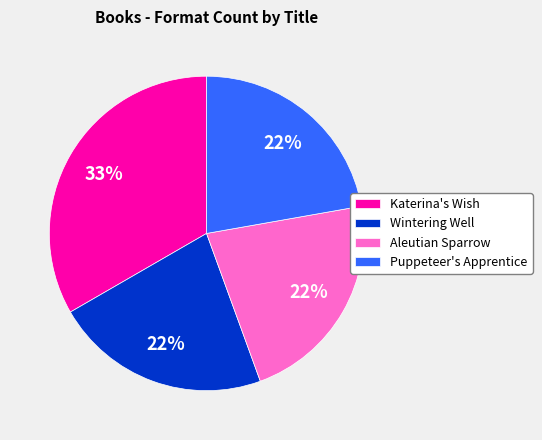

Does Aleutian Sparrow account for over 50% of the chart?

No